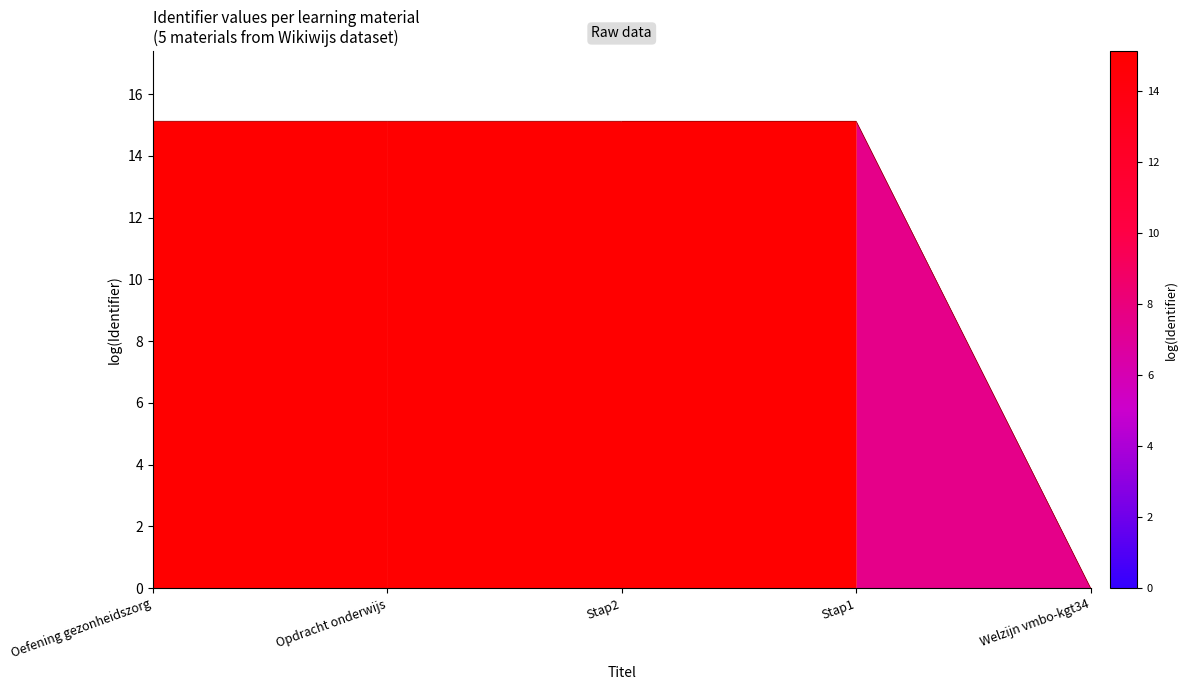

What is the difference between the values at Stap2 and Welzijn vmbo-kgt34?

15.1